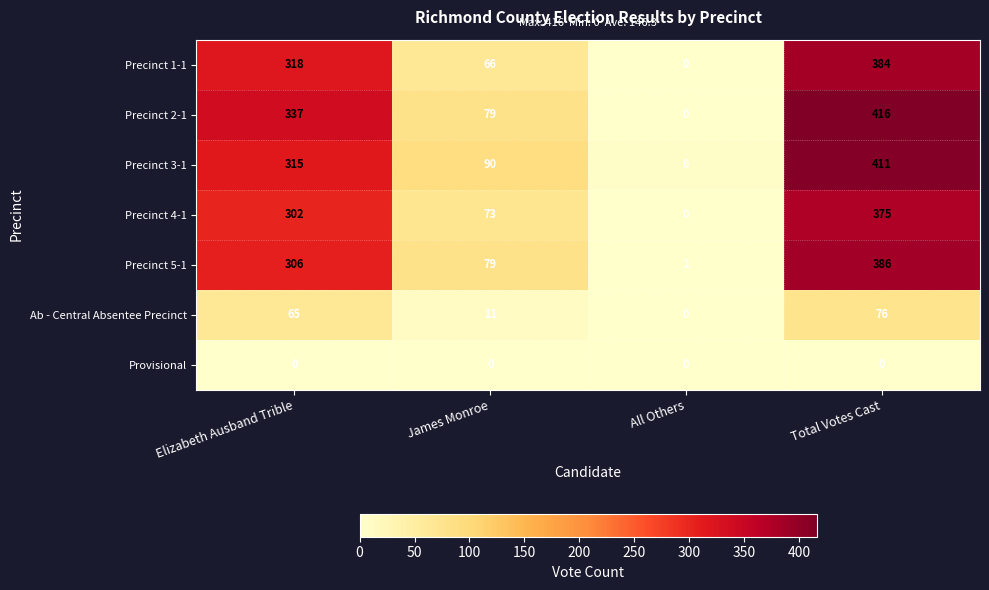

What is the maximum value for Precinct 5-1?

386